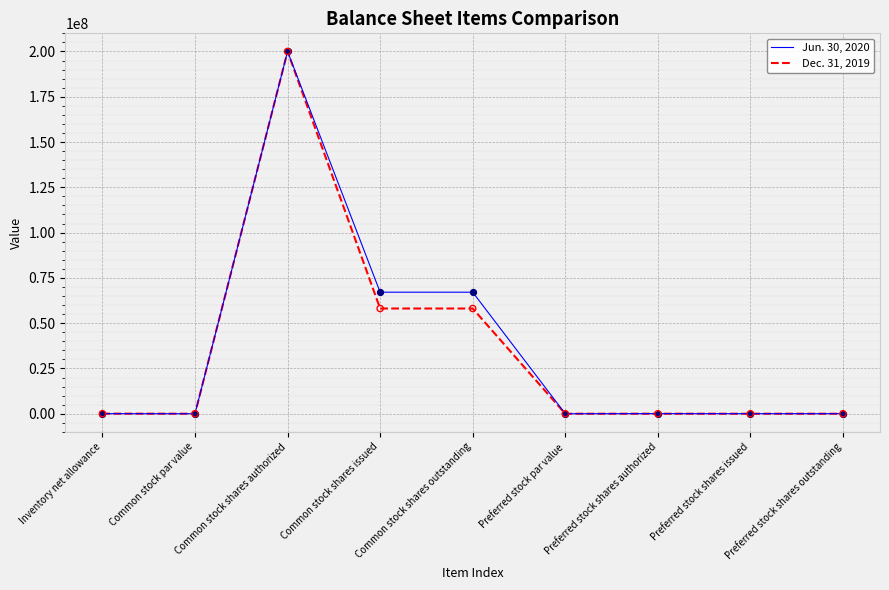

Which series has the widest spread of values?

Dec. 31, 2019